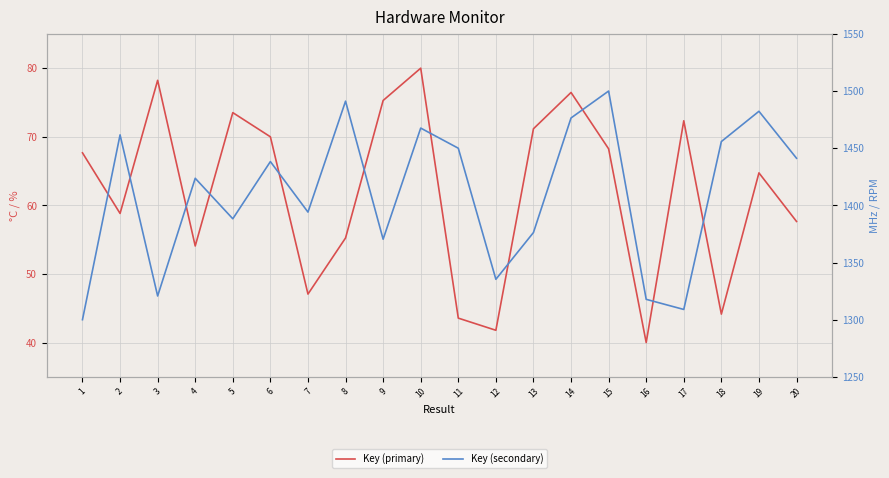

How many data points in Key (primary) are less than 67?

10